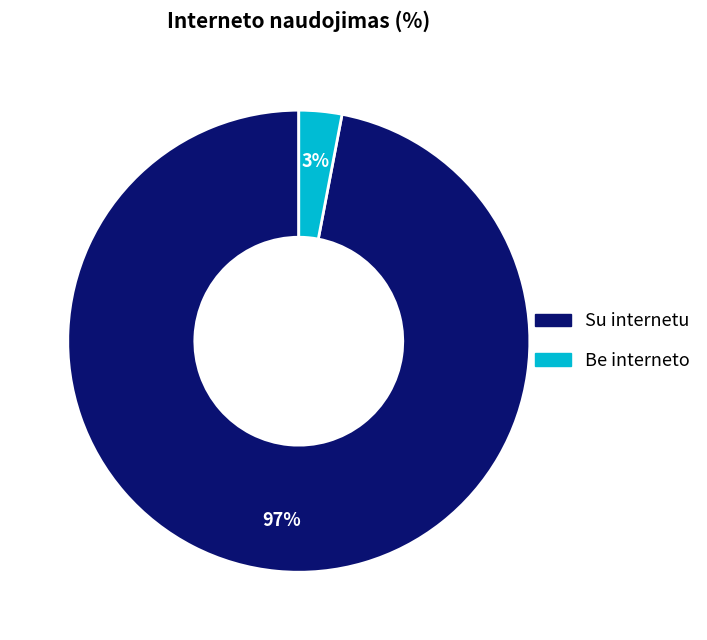

What is the ratio of the value at Su internetu to the value at Be interneto?

32.3